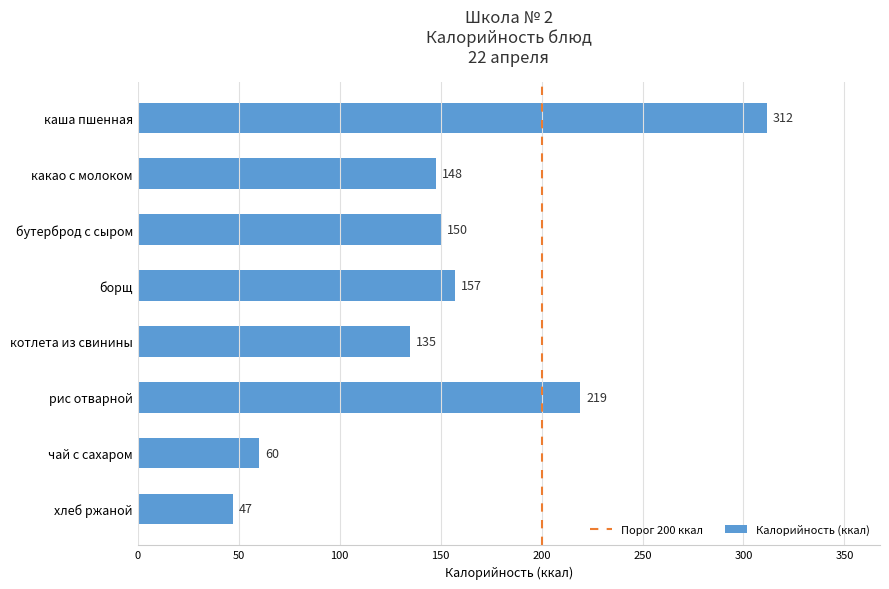

Which has a higher value, рис отварной or каша пшенная?

каша пшенная